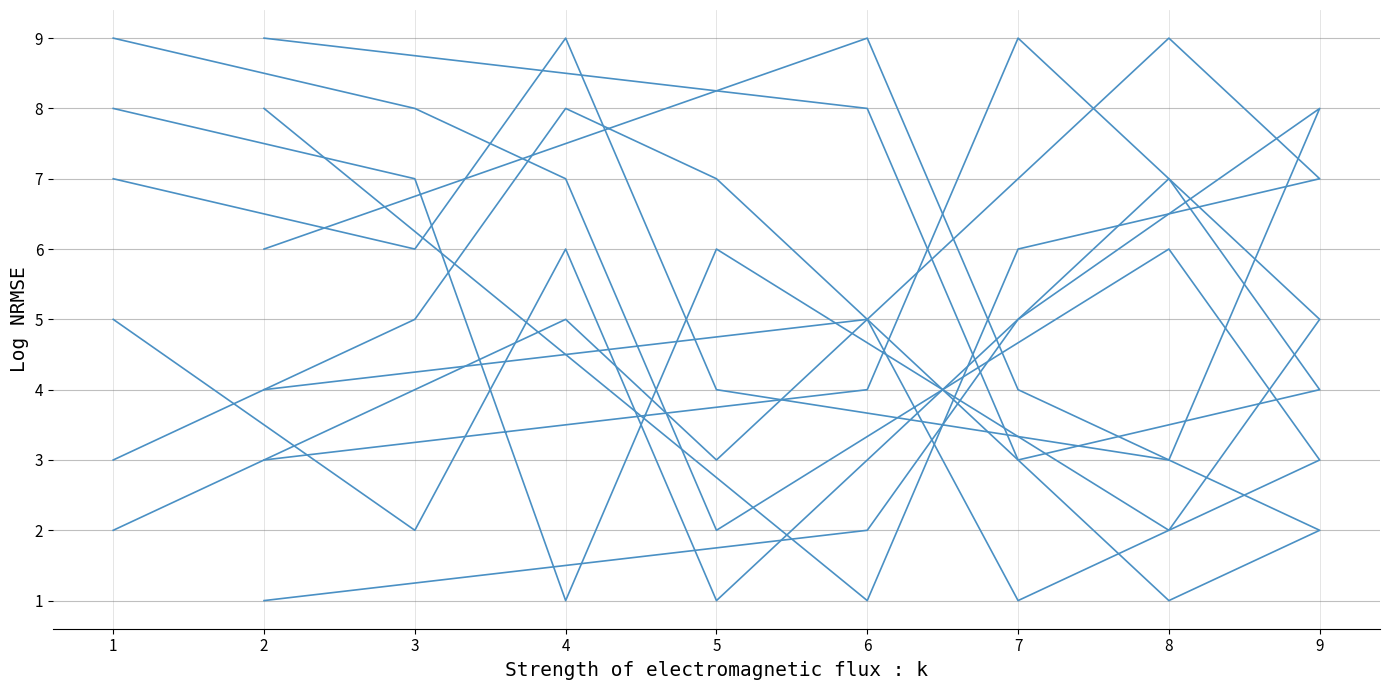

True or false: col_9 has a value of 6 at 8.

True